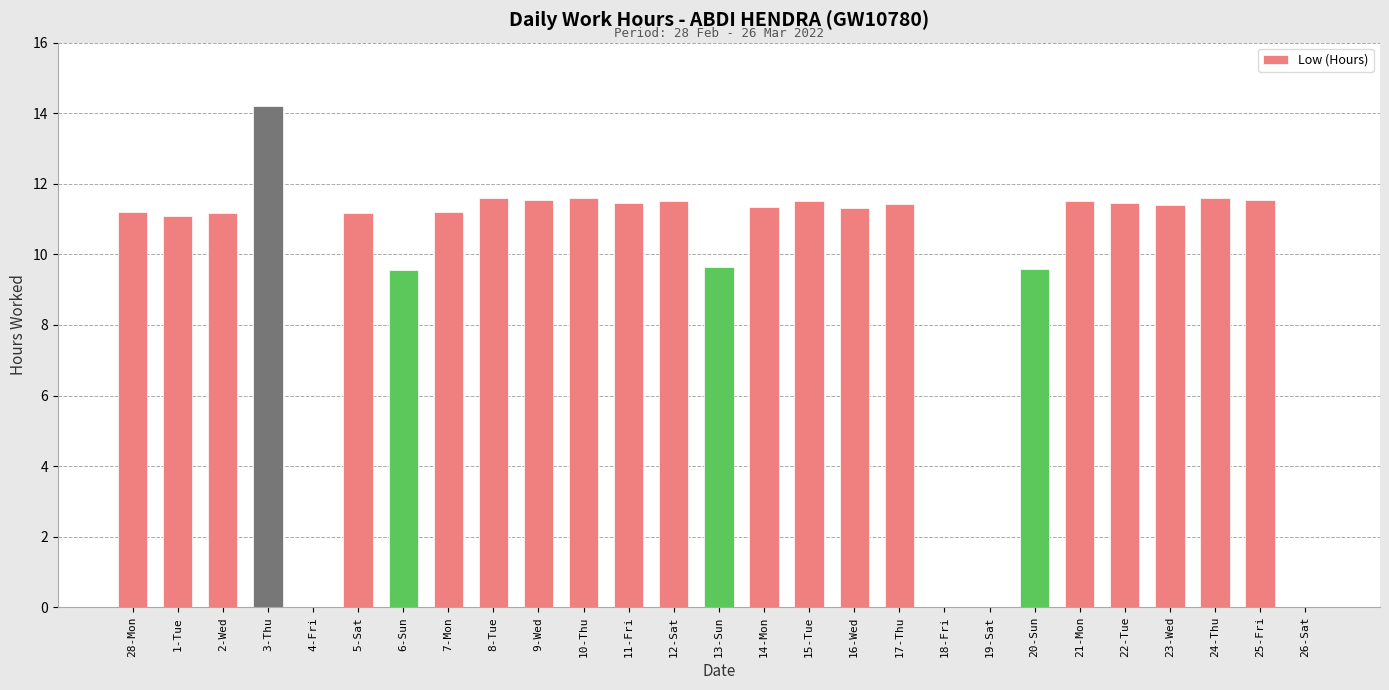

What is the ratio of the value at 3-Thu to the value at 14-Mon?

1.3